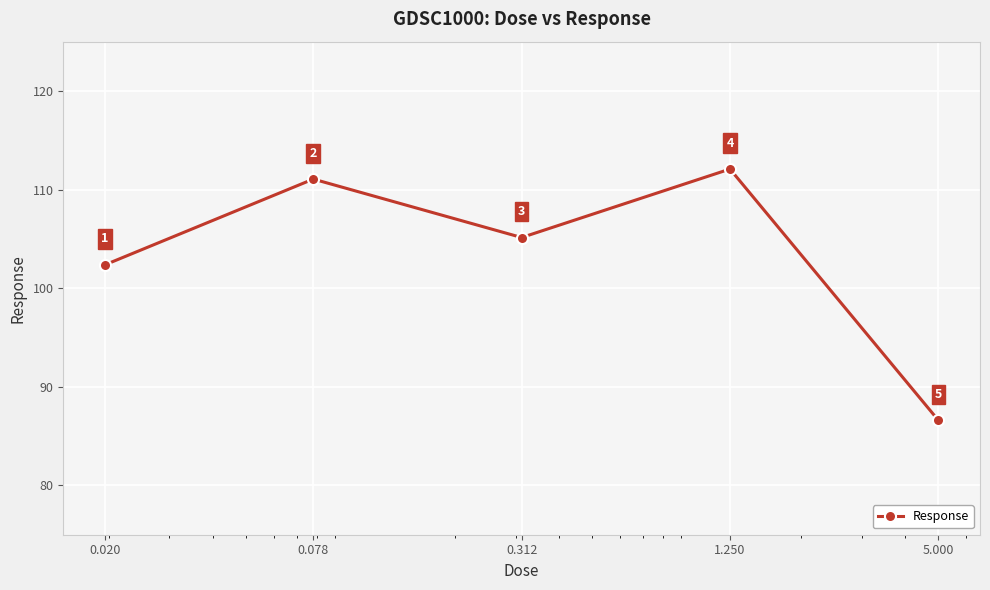

What is the value of the 5th point from the left?

86.6